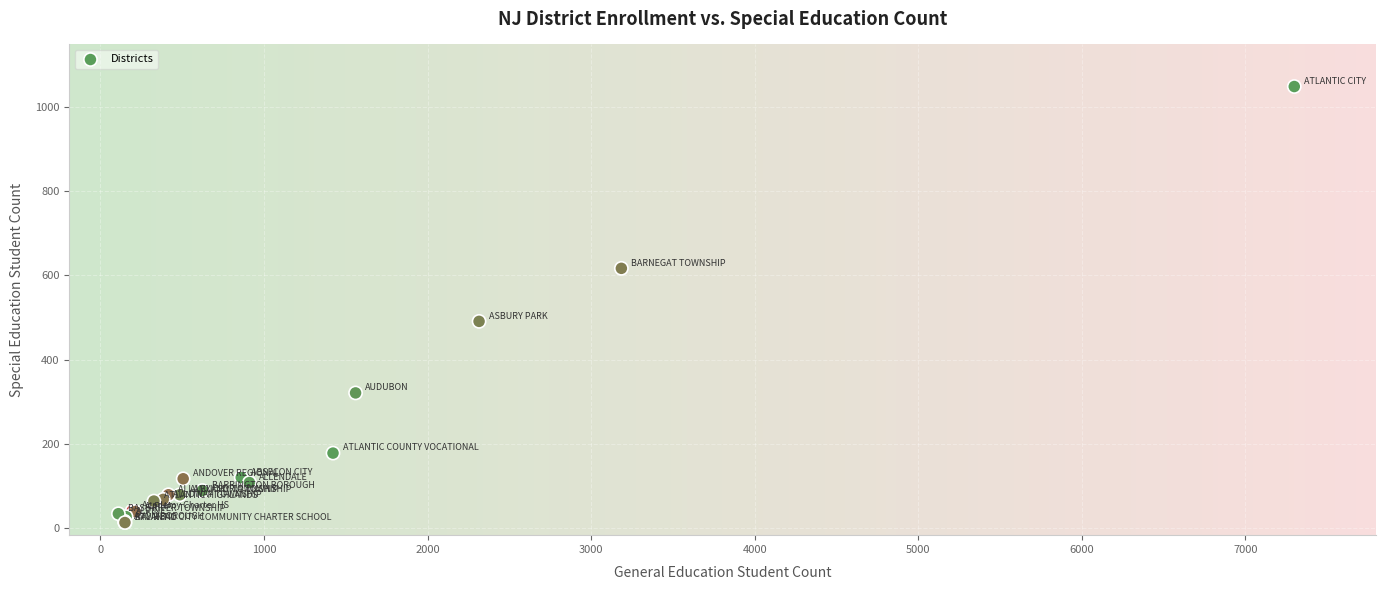

What Y value in the scatter plot is closest to 531?

491